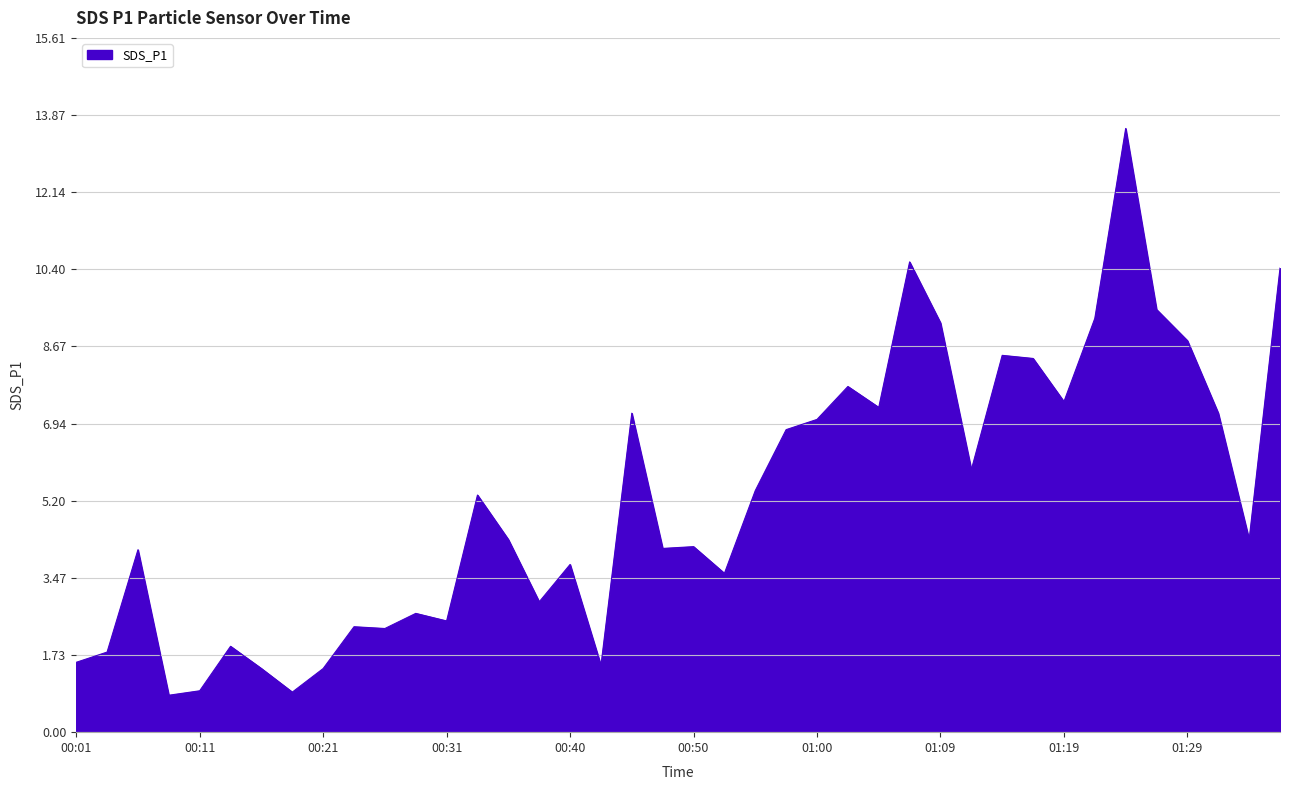

What is the difference between the maximum and second lowest values?

12.7